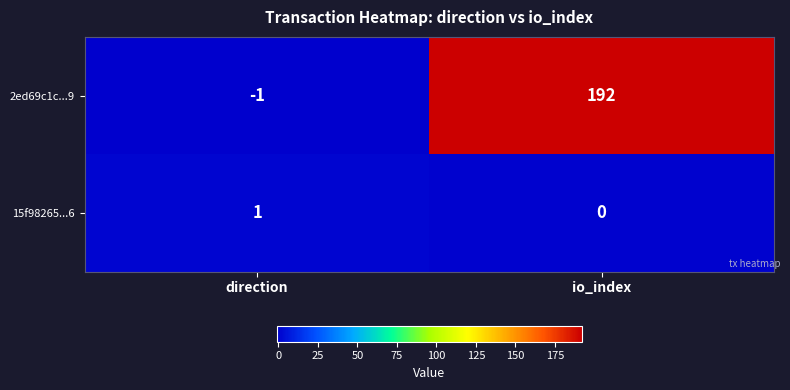

Is the value of 2ed69c1c...9 at io_index greater than the value of 15f98265...6 at direction?

Yes